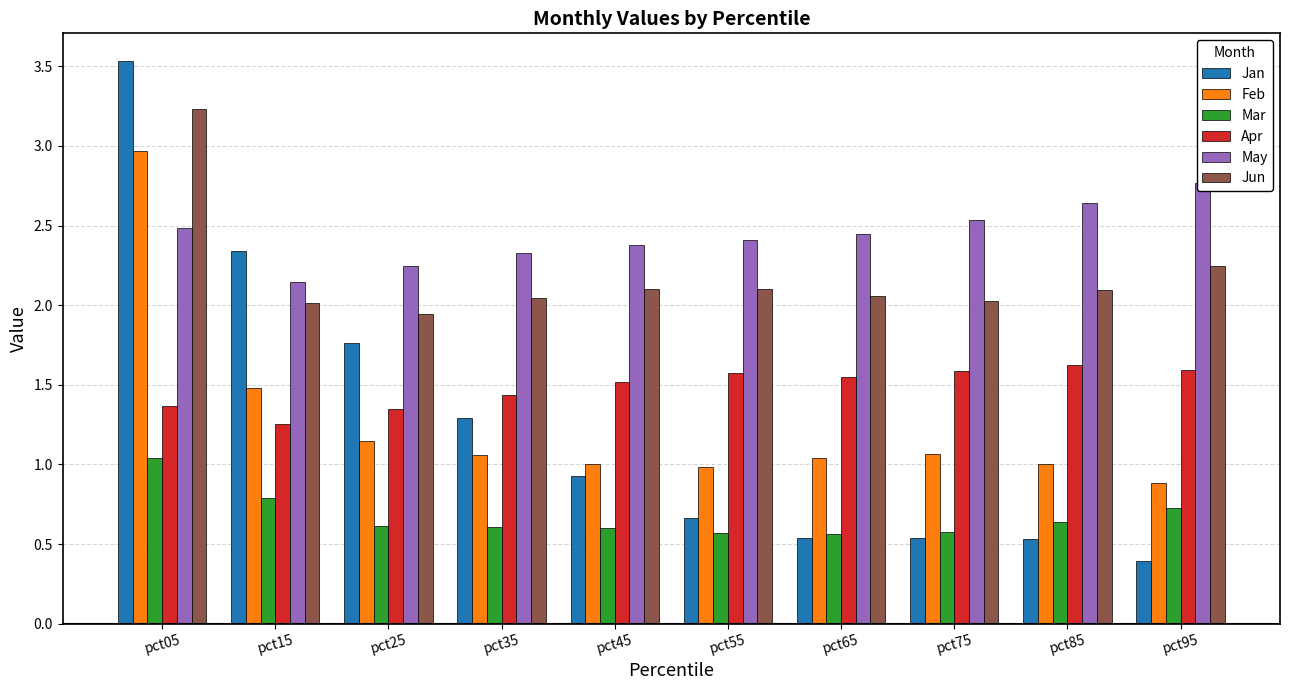

Between pct55 and pct75, which series saw the biggest shift?

May